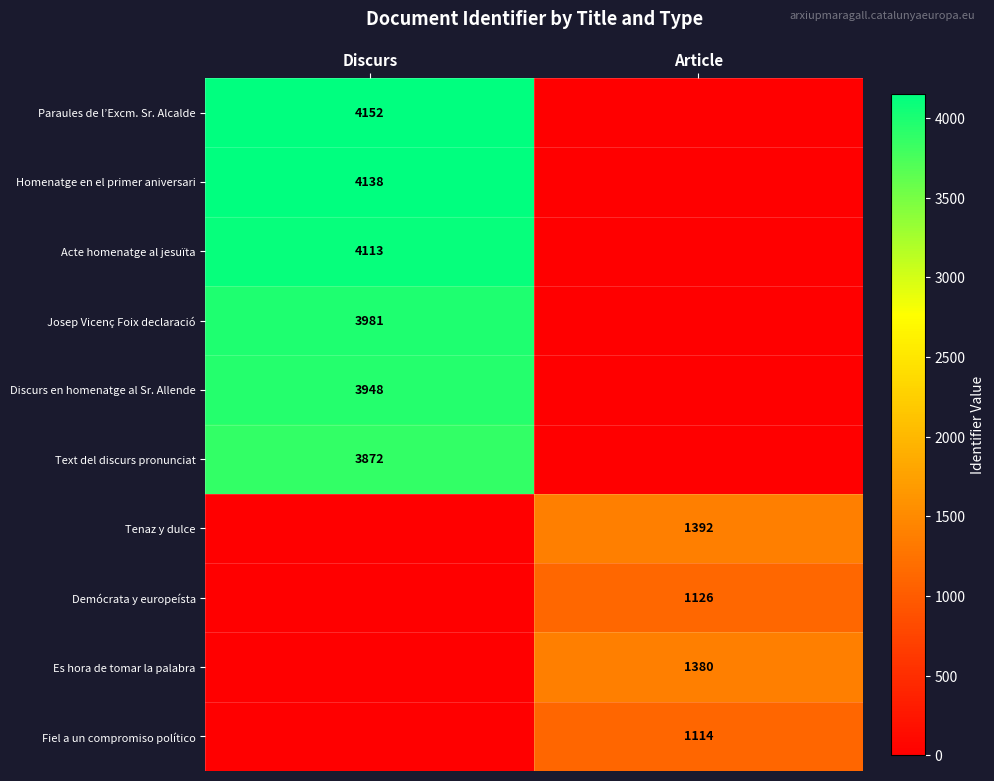

At which category is the sum across all series the highest?

Discurs